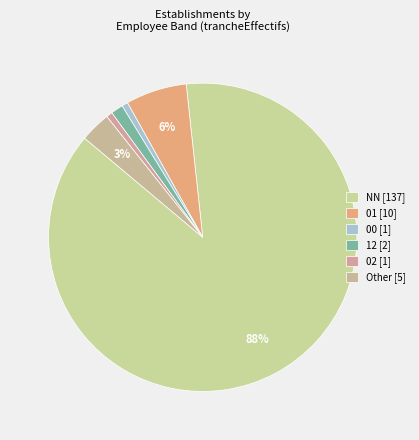

Count the number of slices in the pie.

6